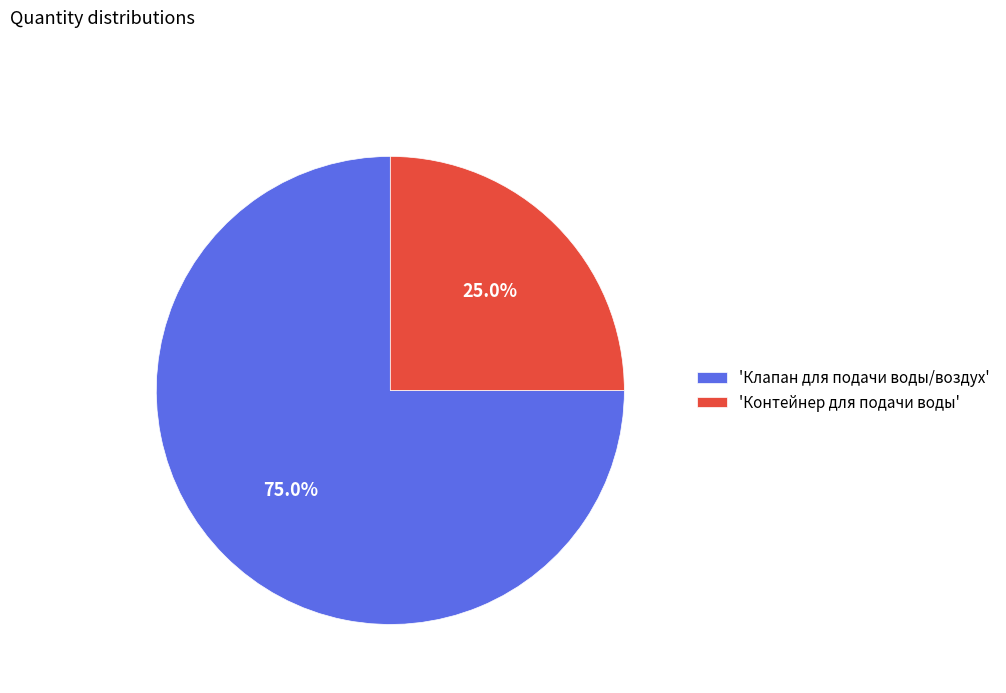

Count the number of slices in the pie.

2